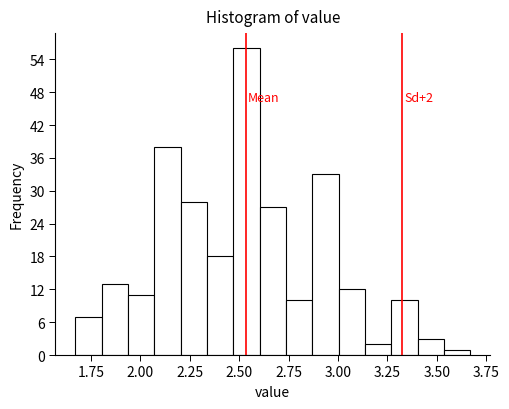

Read against the x-axis, roughly where is the centre of the tallest bar?

2.55